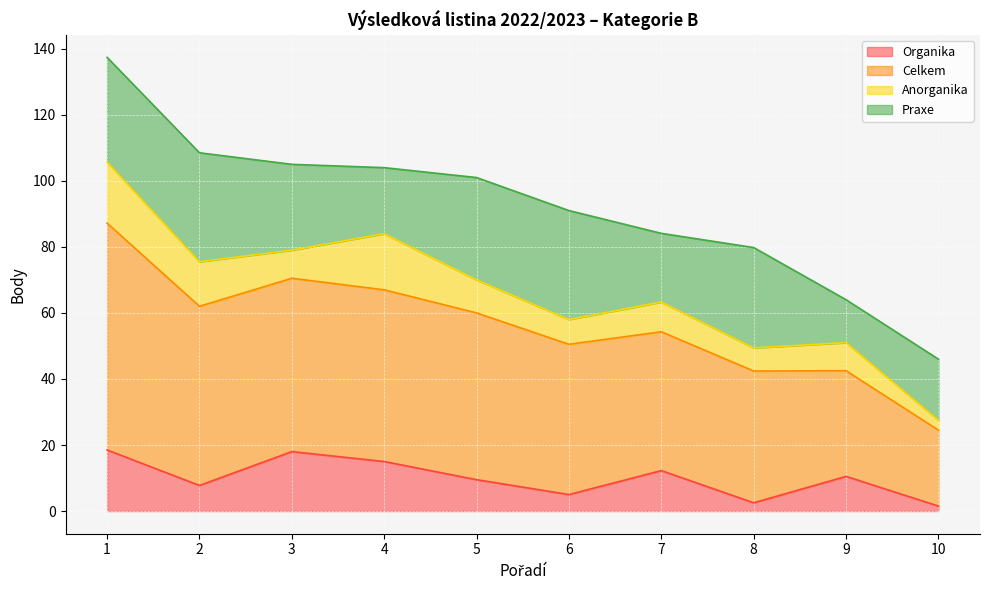

What is the total value across all series at 6?

91.0